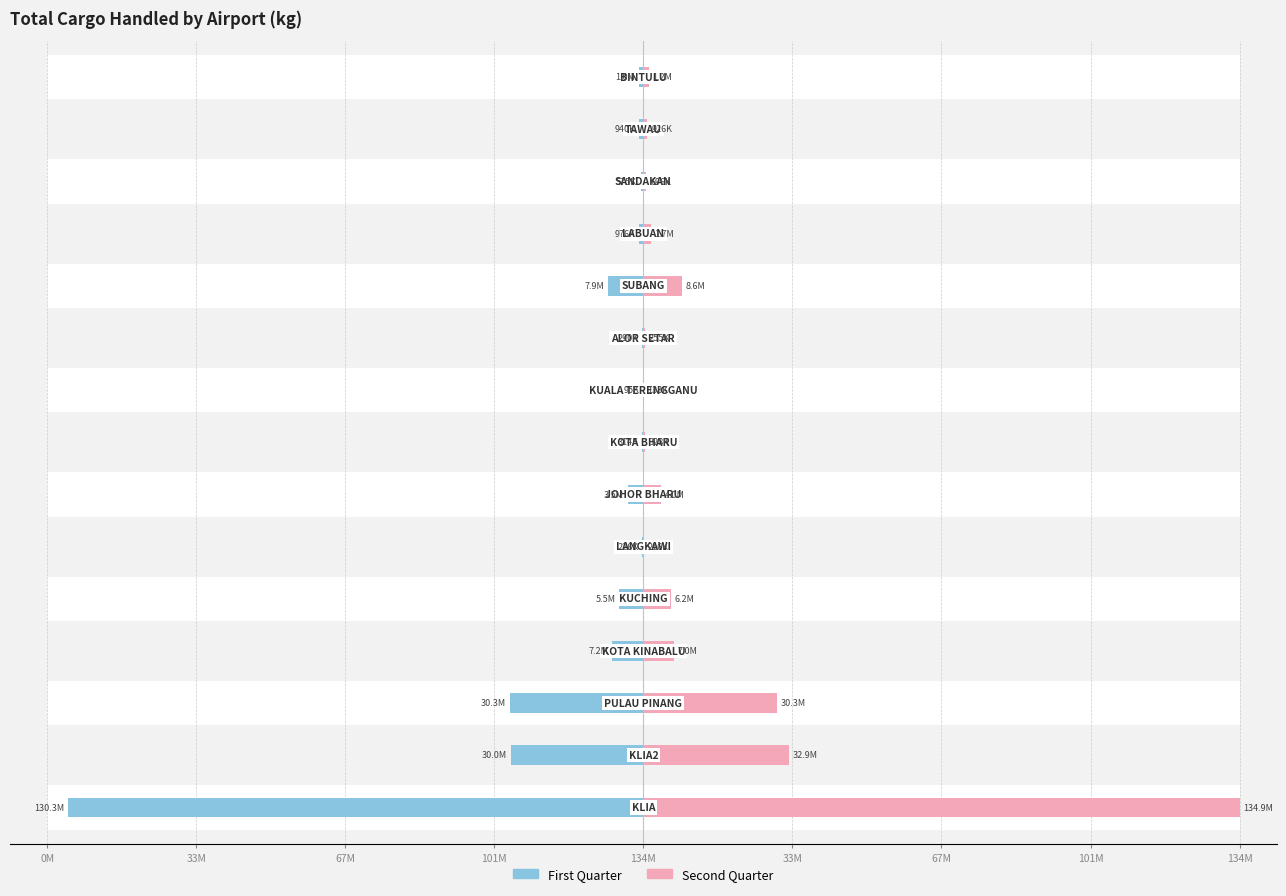

What is the value of the First Quarter bar at the 8th from the left?

17.8